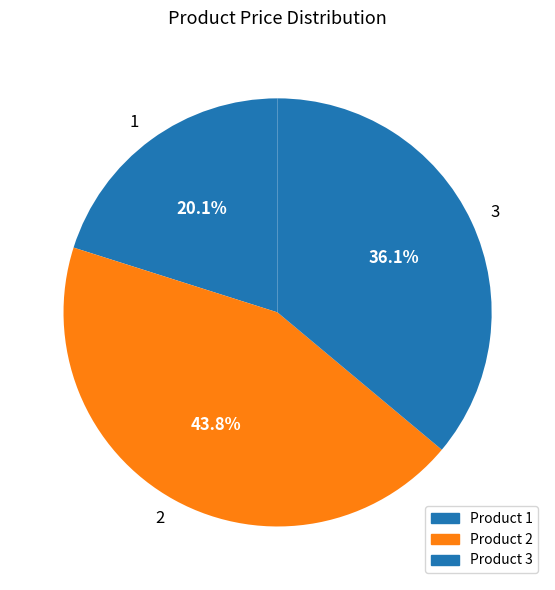

Rank the categories by value from lowest to highest.

1, 3, 2